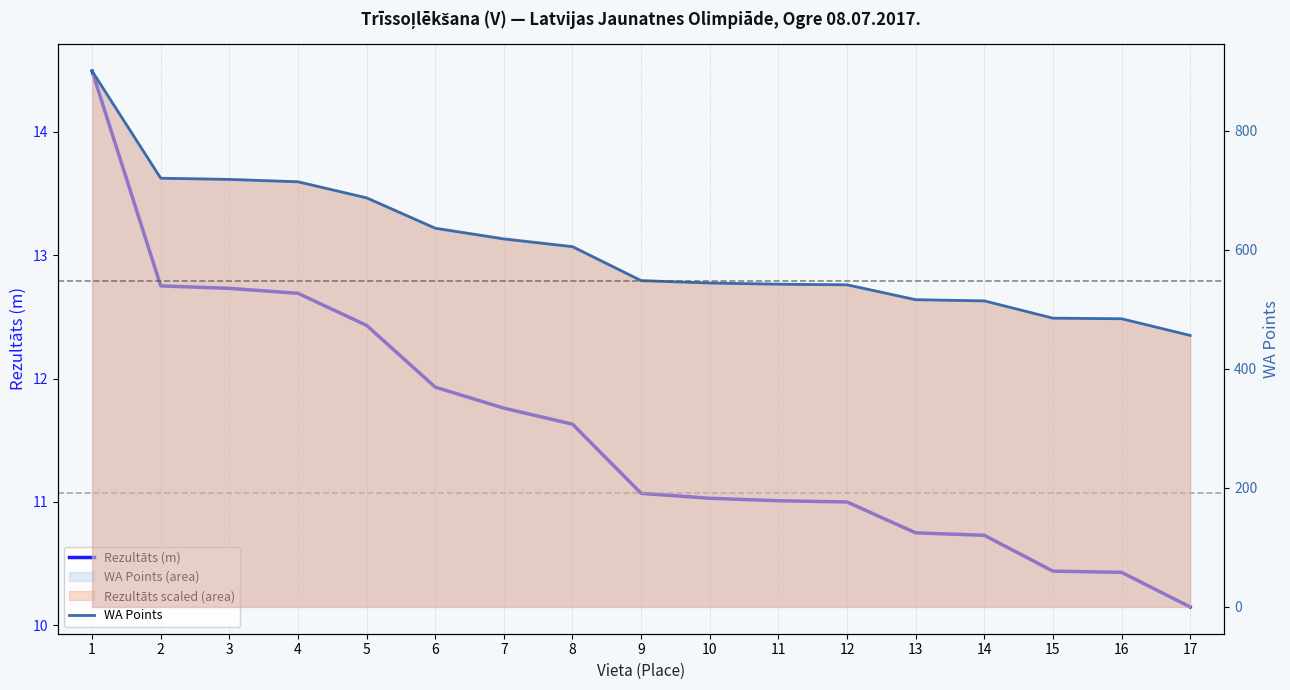

Count the number of categories in the chart.

17